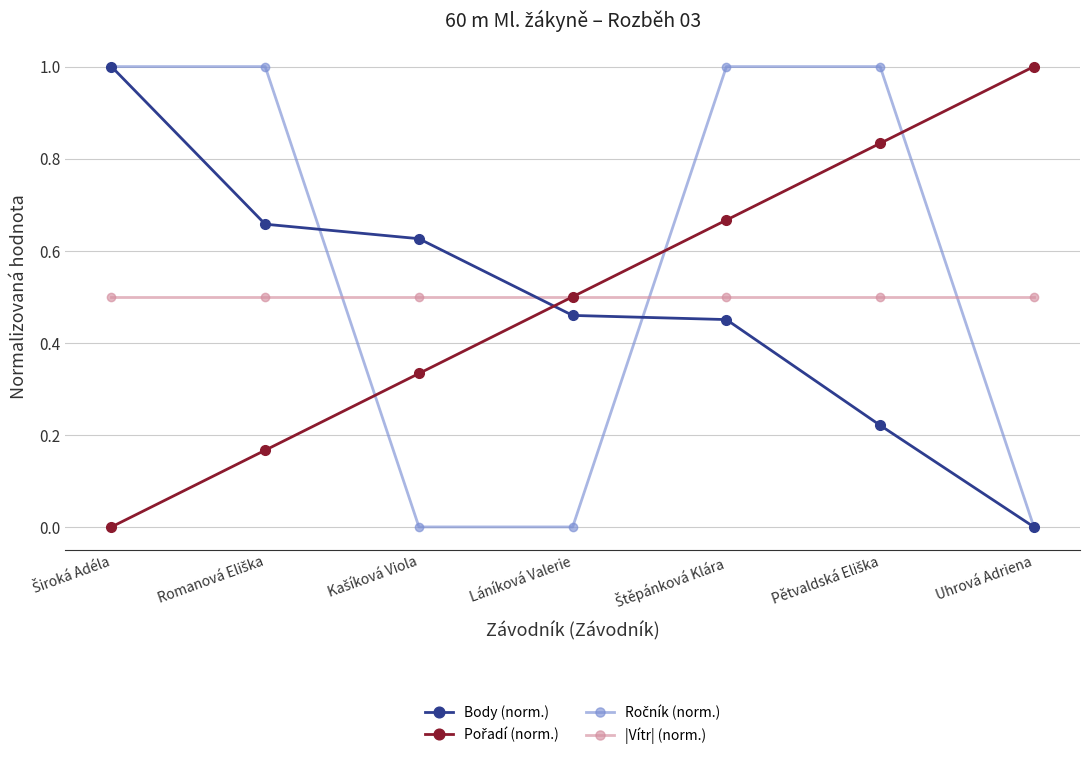

True or false: Body (norm.) has more than 2 points higher than both neighbors.

False